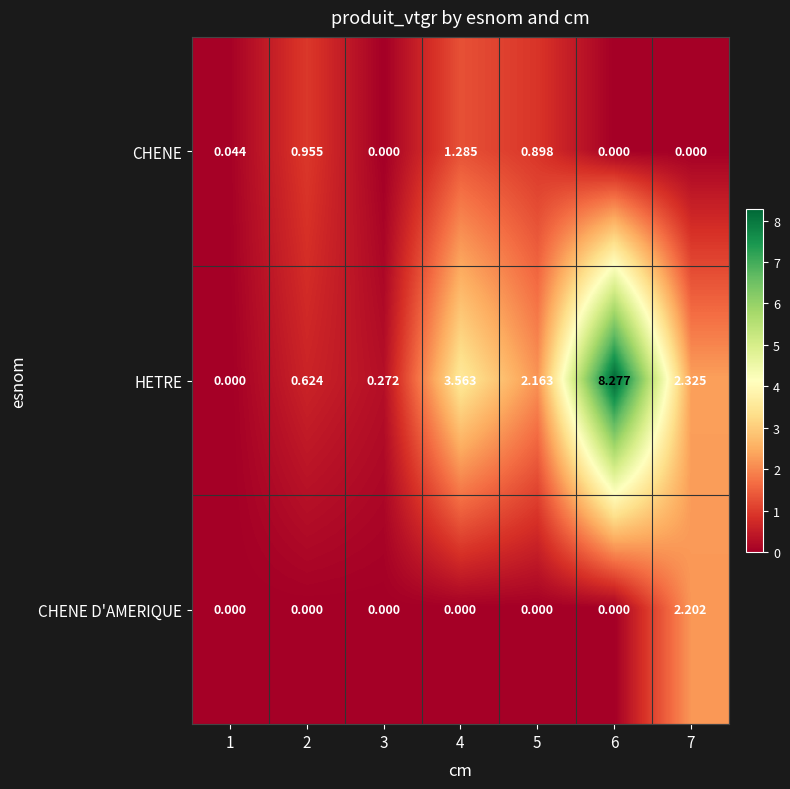

Which series changed the most between 4 and 5?

HETRE